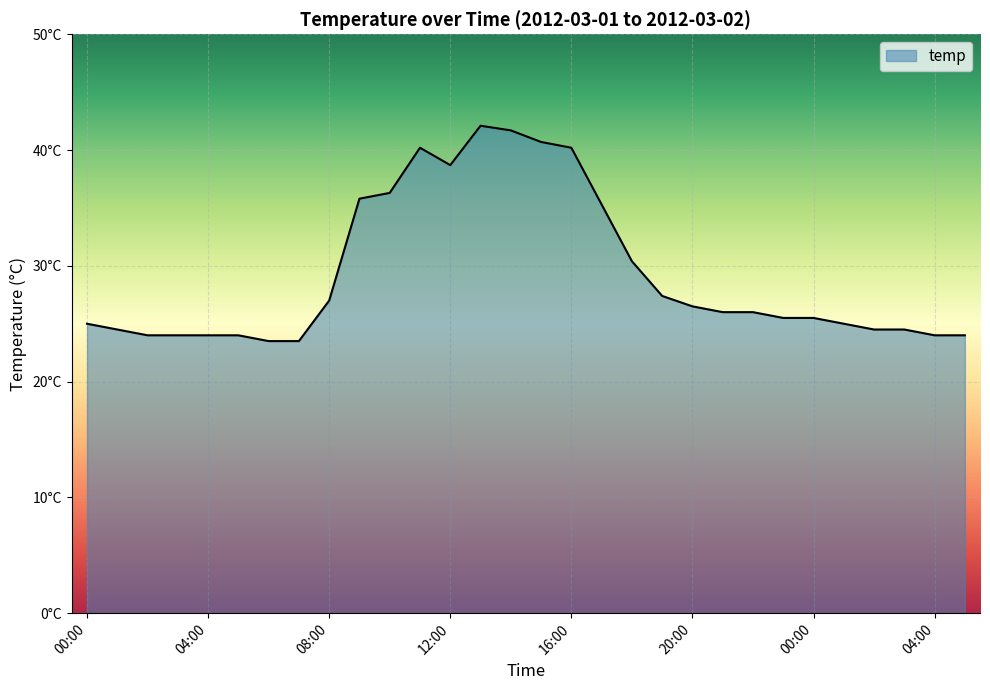

What is the minimum value shown in the chart?

23.5